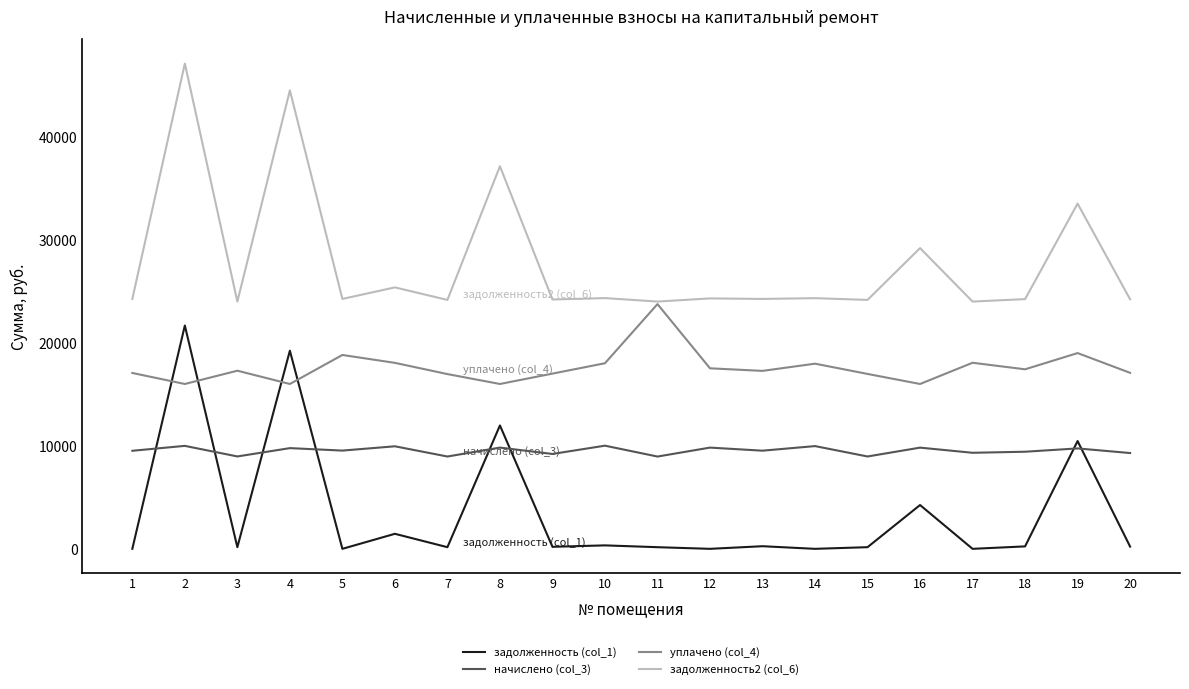

True or false: уплачено (col_4) and начислено (col_3) cross at least once.

False